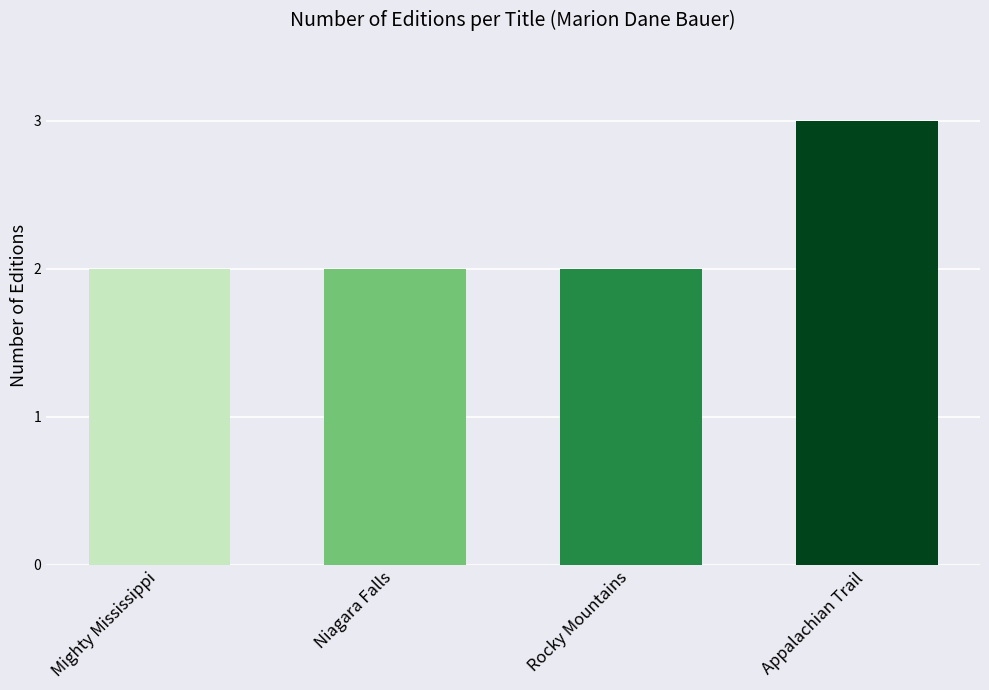

How many series are shown in this chart?

1